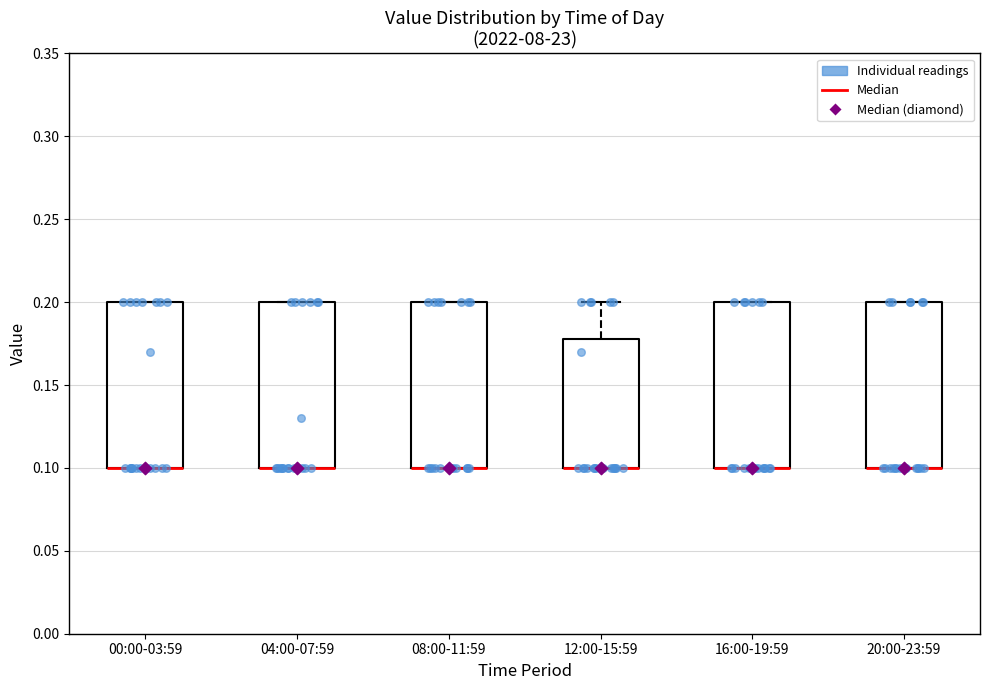

Reading left to right, read every box against the y-axis: the position of its median line, the range the box covers, and the ends of its whiskers. The values are not printed on the chart, so give them approximately, as read against the axis.

00:00-03:59: median 0.10 (drawn on the box's lower edge), box 0.10 to 0.20, whiskers 0.10 to 0.20
04:00-07:59: median 0.10 (drawn on the box's lower edge), box 0.10 to 0.20, whiskers 0.10 to 0.20
08:00-11:59: median 0.10 (drawn on the box's lower edge), box 0.10 to 0.20, whiskers 0.10 to 0.20
12:00-15:59: median 0.10 (drawn on the box's lower edge), box 0.10 to 0.18, whiskers 0.10 to 0.20
16:00-19:59: median 0.10 (drawn on the box's lower edge), box 0.10 to 0.20, whiskers 0.10 to 0.20
20:00-23:59: median 0.10 (drawn on the box's lower edge), box 0.10 to 0.20, whiskers 0.10 to 0.20